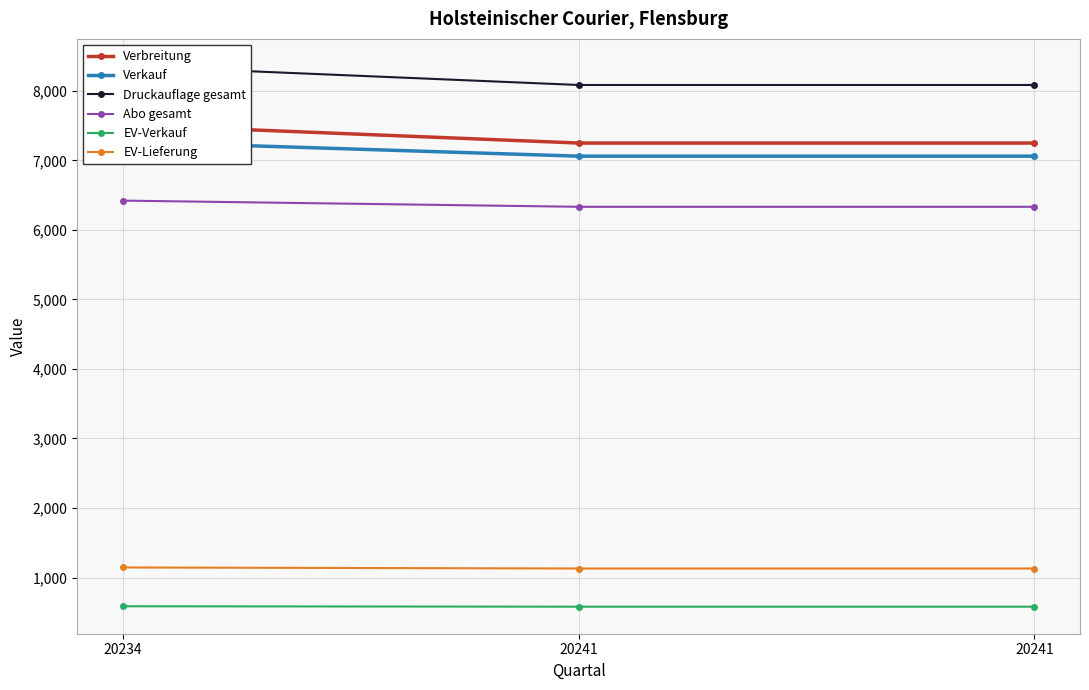

Does the chart have visible grid lines?

Yes